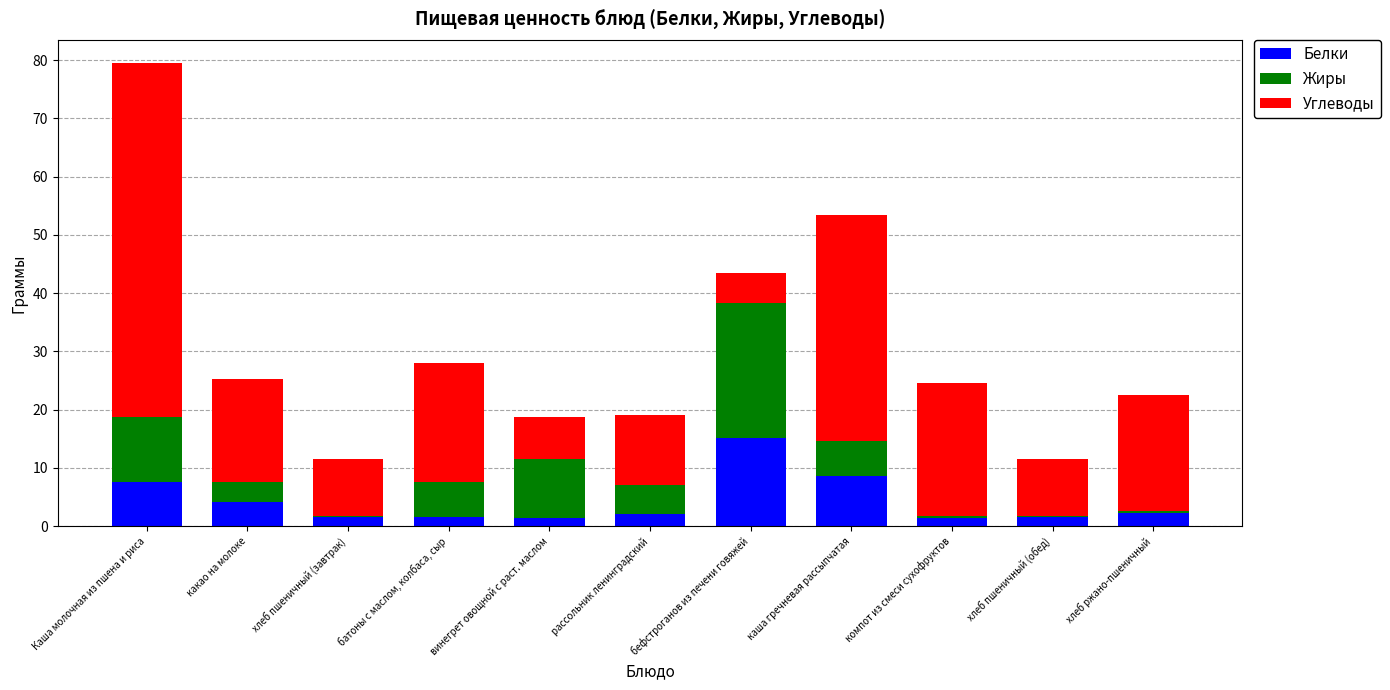

At which label does Белки reach its peak?

бефстроганов из печени говяжей